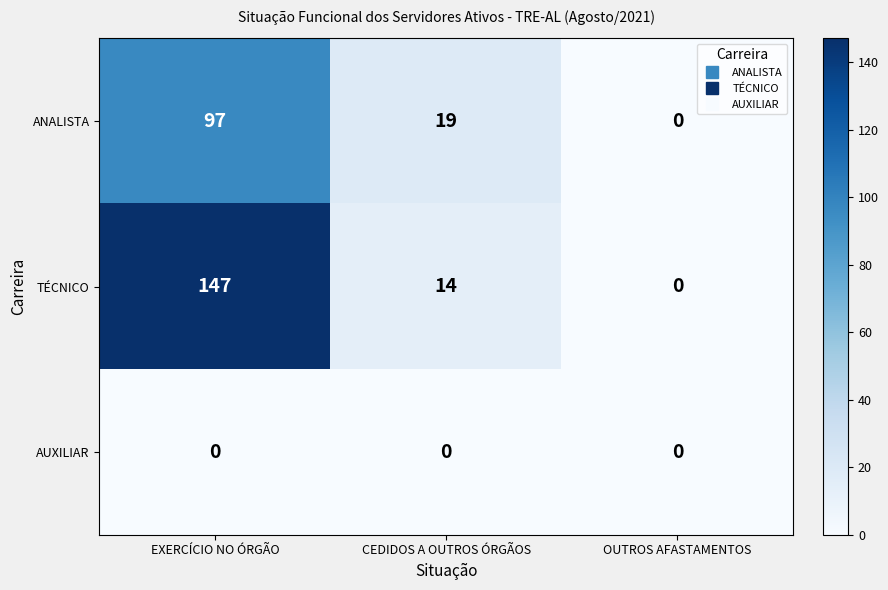

At which category does the chart reach its peak across all series?

EXERCÍCIO NO ÓRGÃO